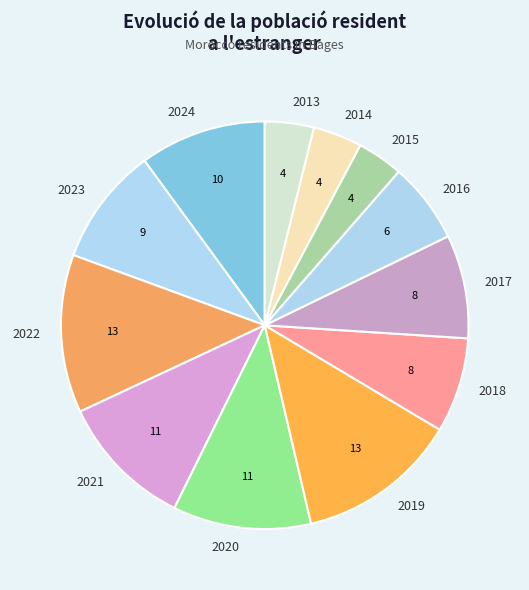

Is it true that 2015 is 14% of the pie?

False